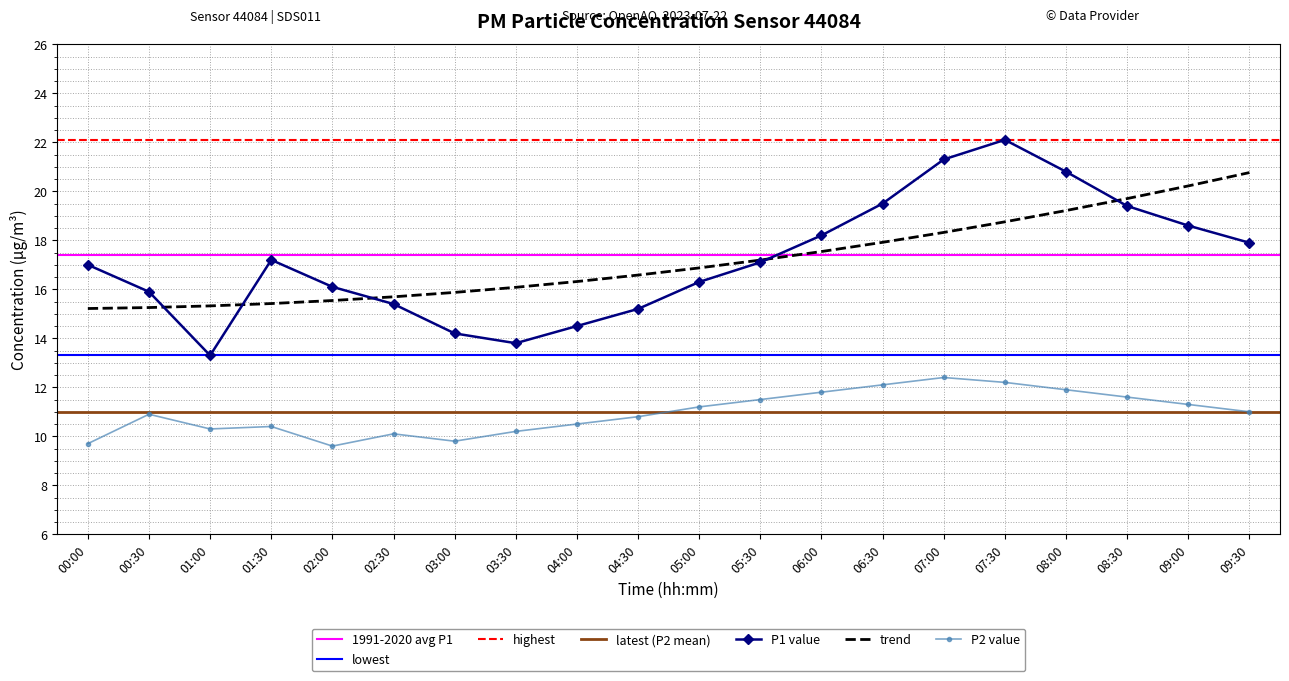

Rank the categories by P2 value from highest to lowest.

07:00, 07:30, 06:30, 08:00, 06:00, 08:30, 05:30, 09:00, 05:00, 09:30, 00:30, 04:30, 04:00, 01:30, 01:00, 03:30, 02:30, 03:00, 00:00, 02:00